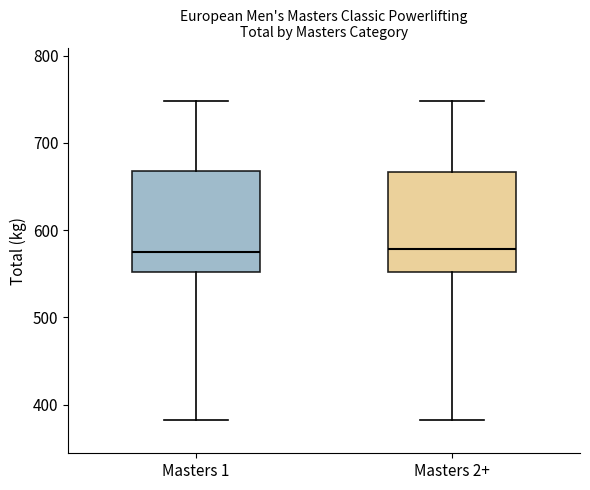

Reading left to right, transcribe this box plot: for each box, give where its median line is, the range the box spans, and where its two whiskers end, as read against the y-axis. The values are not printed on the chart, so give them approximately, as read against the axis.

Masters 1: median 580, box 550 to 670, whiskers 380 to 750
Masters 2+: median 580, box 550 to 670, whiskers 380 to 750